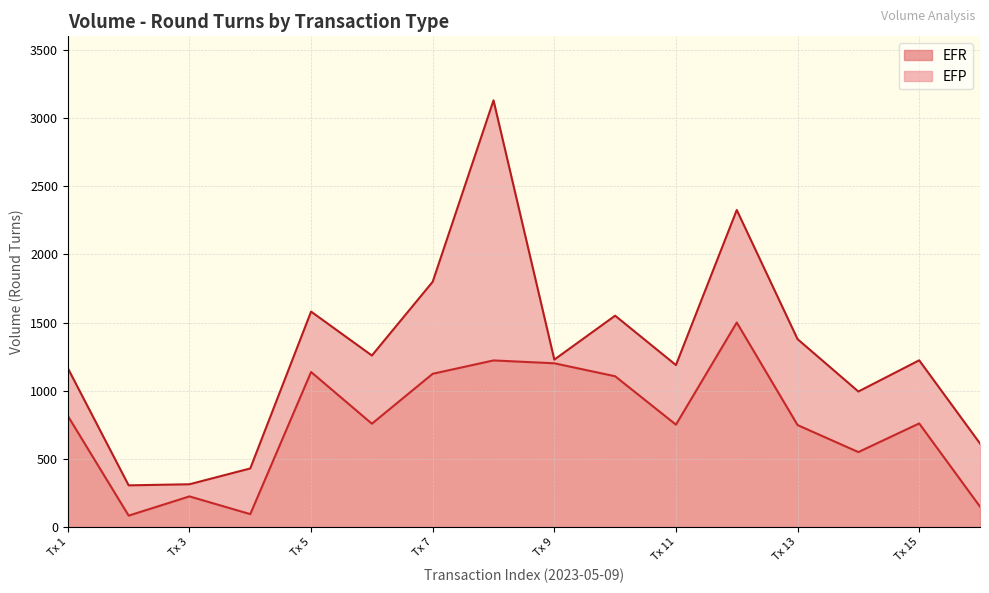

Reading left to right, extract all data points from this chart.

815	84	225	95	1137	758	1124	1222	1201	1106	751	1500	748	550	760	150